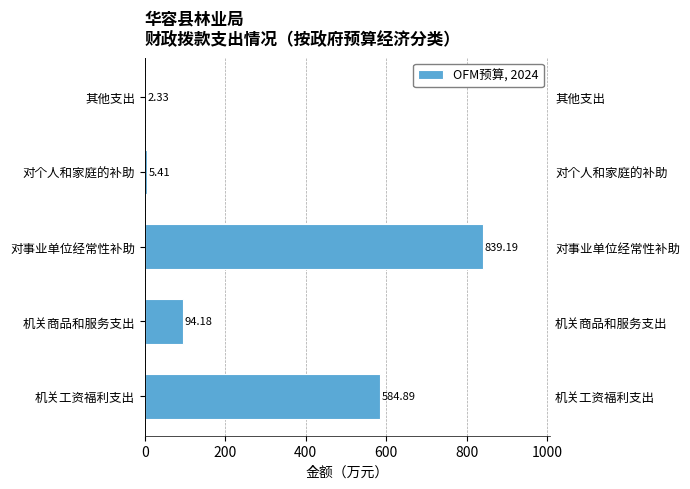

Is it true that the value at 其他支出 is 3.5?

False